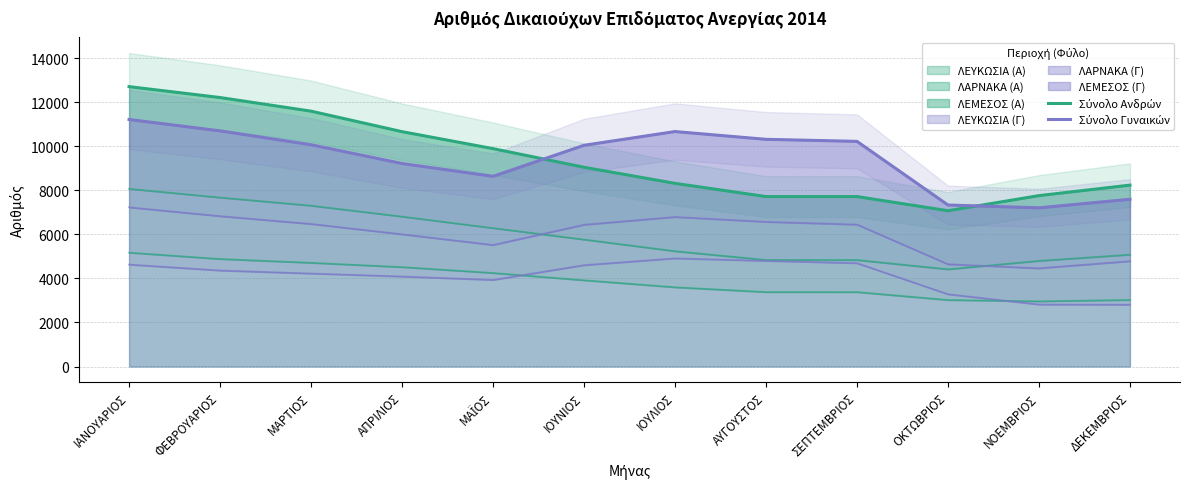

Rank the categories by Σύνολο Ανδρών value from lowest to highest.

ΟΚΤΩΒΡΙΟΣ, ΑΥΓΟΥΣΤΟΣ, ΣΕΠΤΕΜΒΡΙΟΣ, ΝΟΕΜΒΡΙΟΣ, ΔΕΚΕΜΒΡΙΟΣ, ΙΟΥΛΙΟΣ, ΙΟΥΝΙΟΣ, ΜΑΪΟΣ, ΑΠΡΙΛΙΟΣ, ΜΑΡΤΙΟΣ, ΦΕΒΡΟΥΑΡΙΟΣ, ΙΑΝΟΥΑΡΙΟΣ